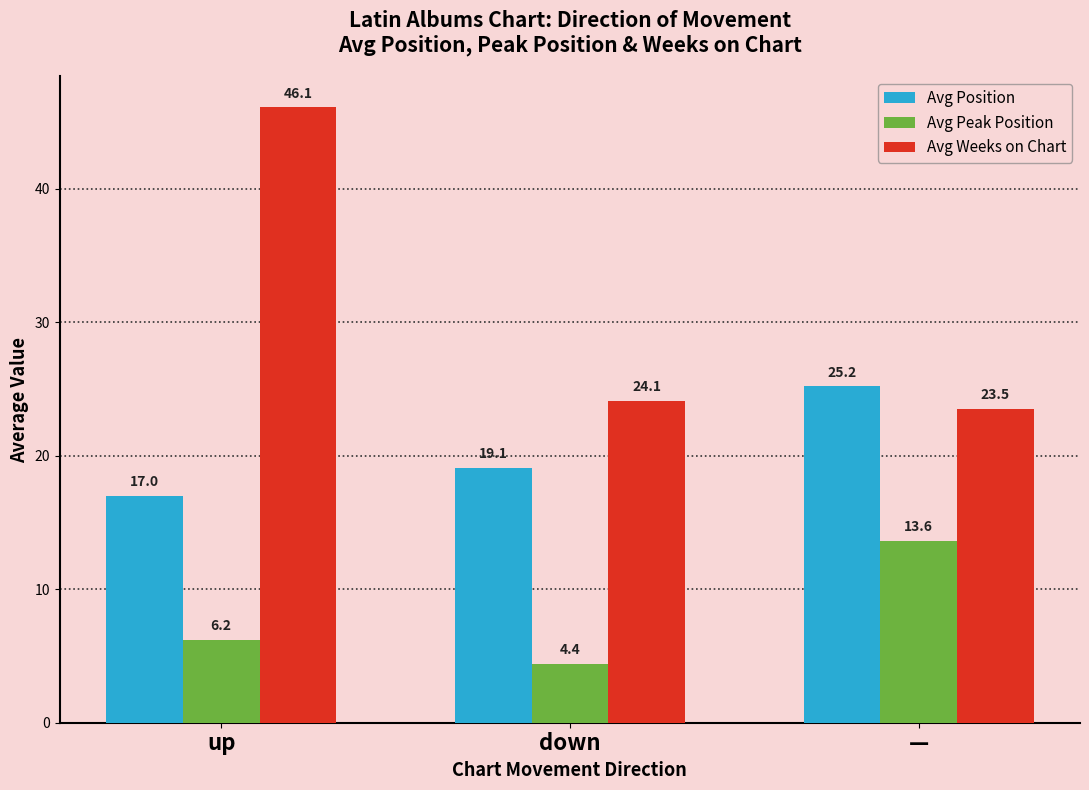

List the labels in order of Avg Peak Position value, largest first.

—, up, down